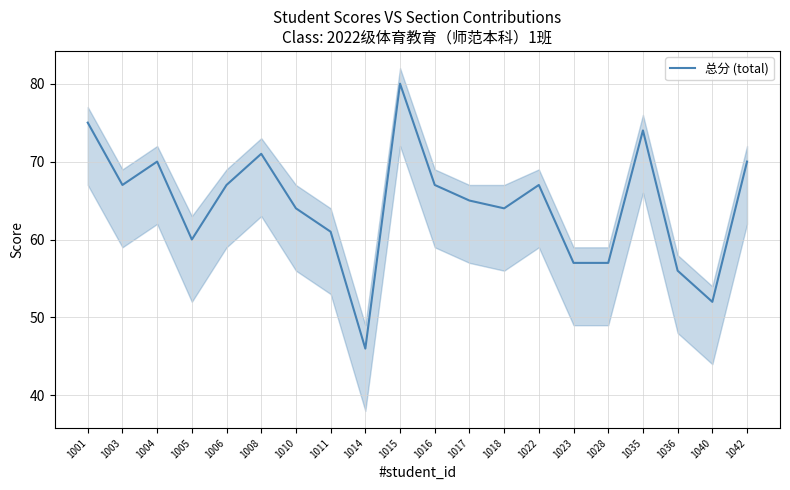

At which label is the value closest to 63?

1010